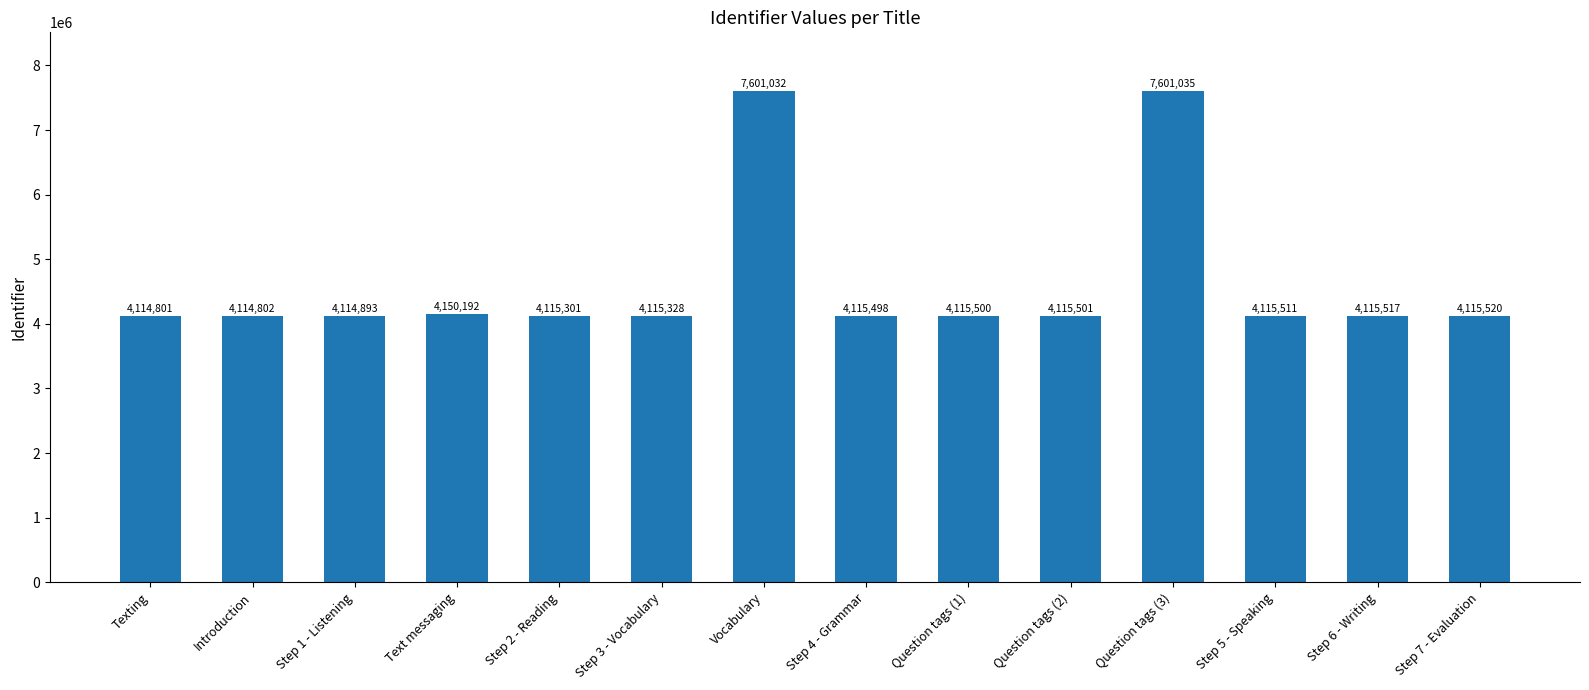

What is the label of the 1st bar from the left?

Texting